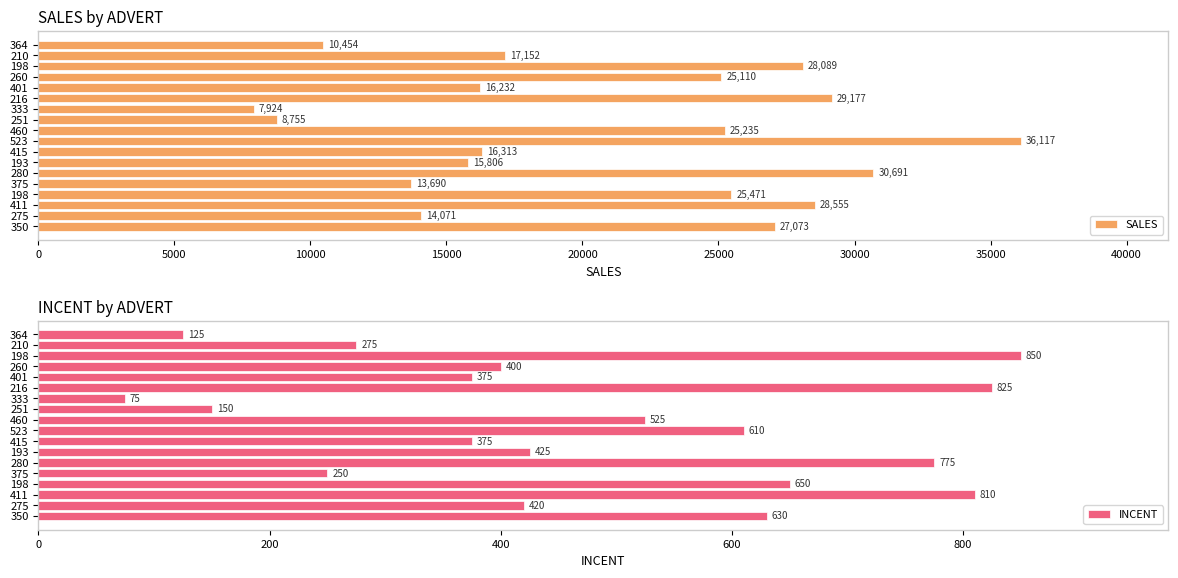

Reading left to right, what are all the values shown in this chart?

SALES: 27073	14071	28555	25471	13690	30691	15806	16313	36117	25235	8755	7924	29177	16232	25110	28089	17152	10454
INCENT: 630	420	810	650	250	775	425	375	610	525	150	75	825	375	400	850	275	125